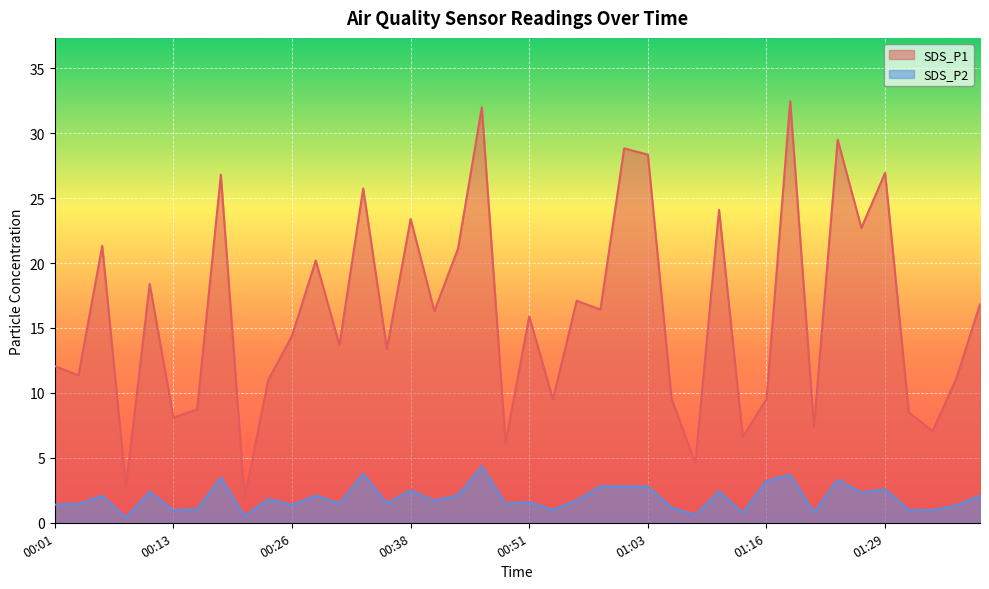

At which category does SDS_P1 reach its first local valley?

00:03